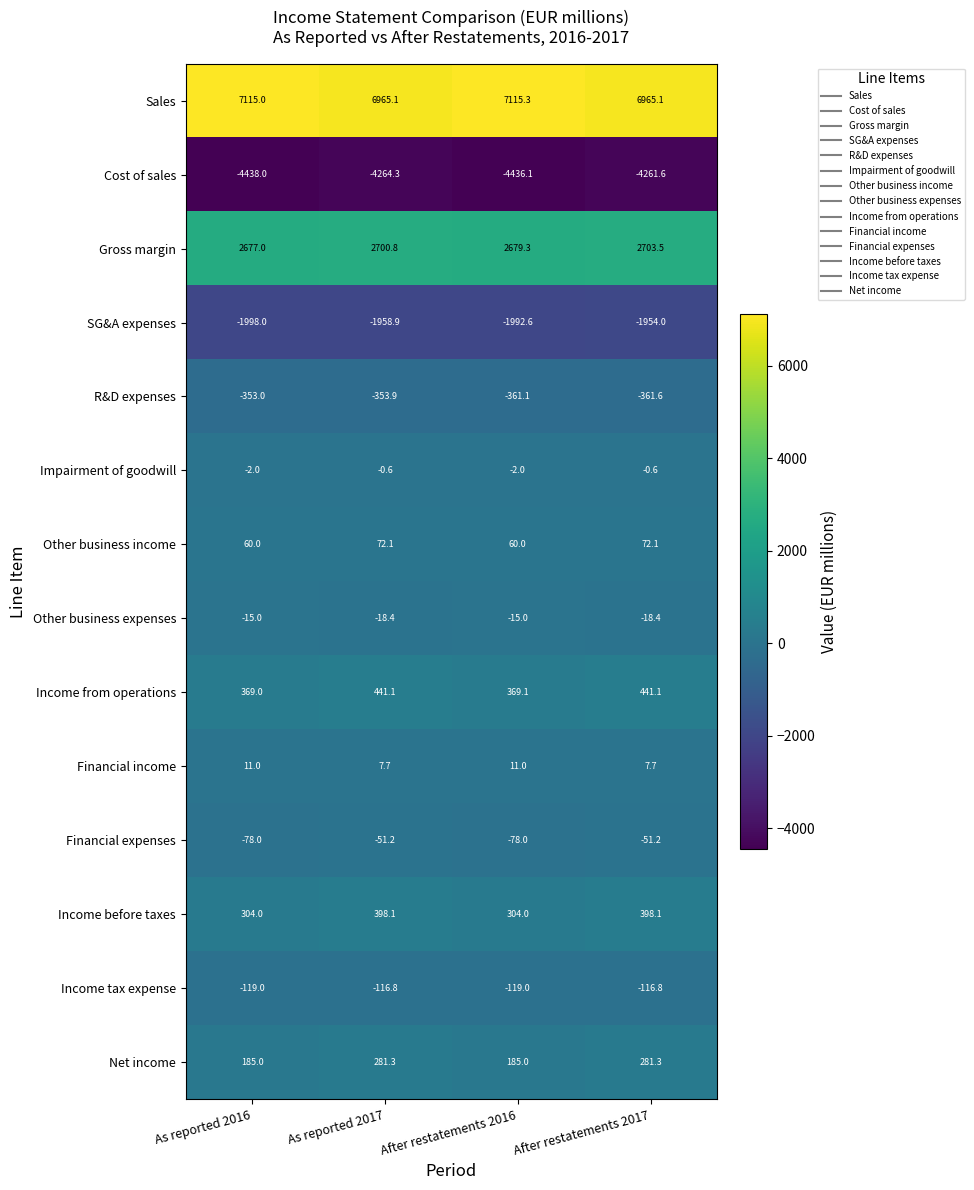

What is the total value across all series at After restatements 2016?

3719.9